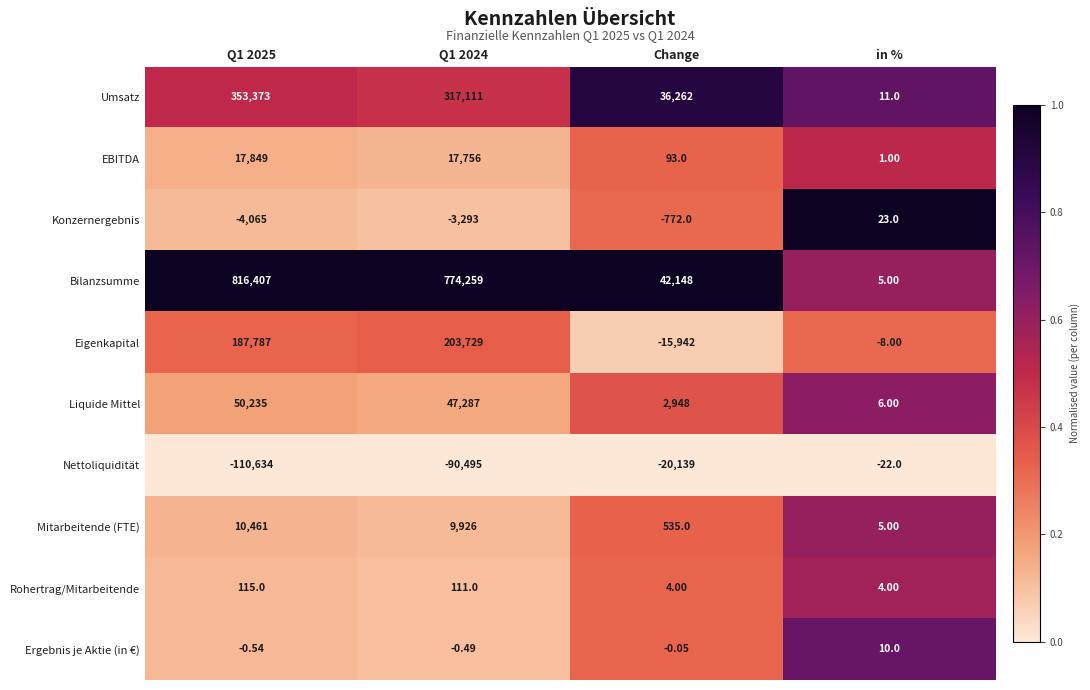

At which category is the sum across all series the highest?

Q1 2025